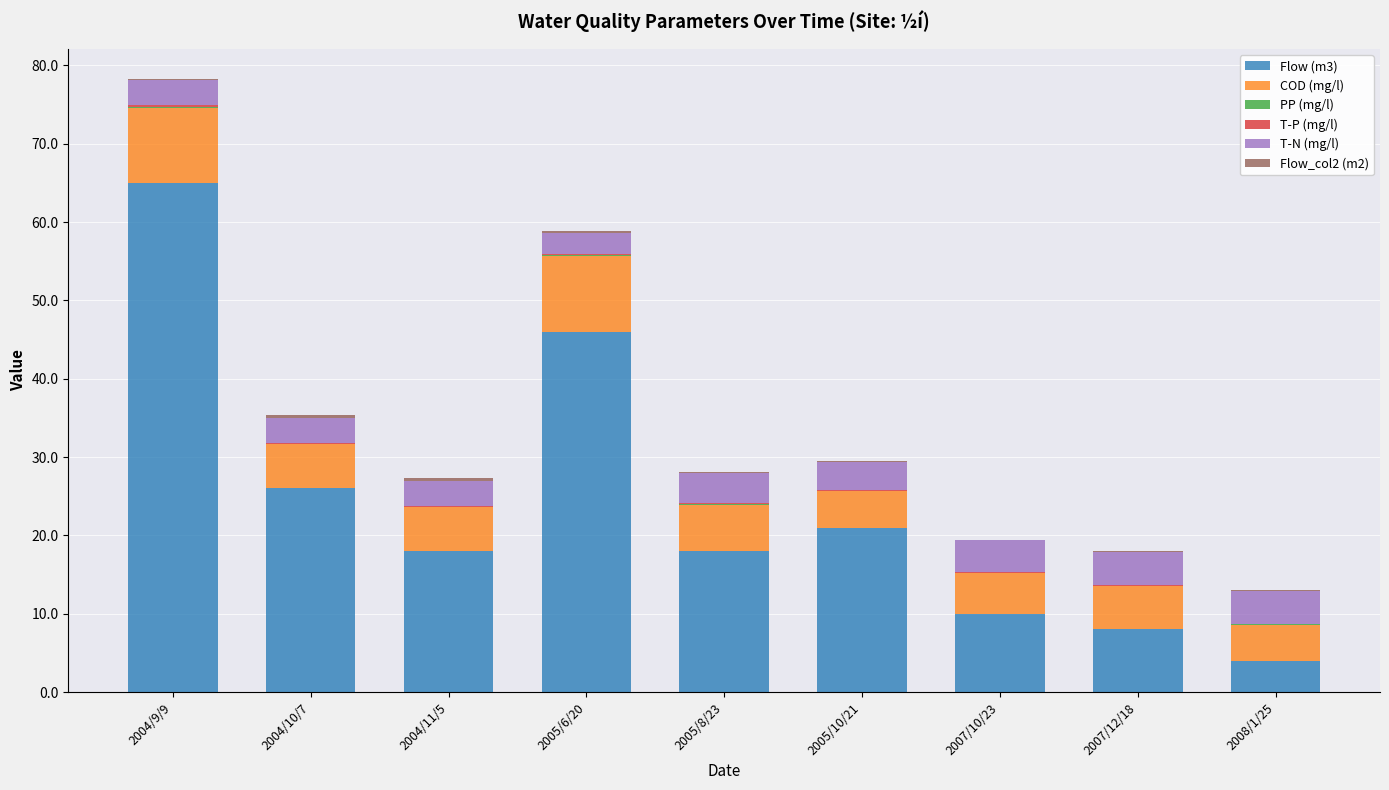

Which category has the highest value in the Flow (m3) series?

2004/9/9